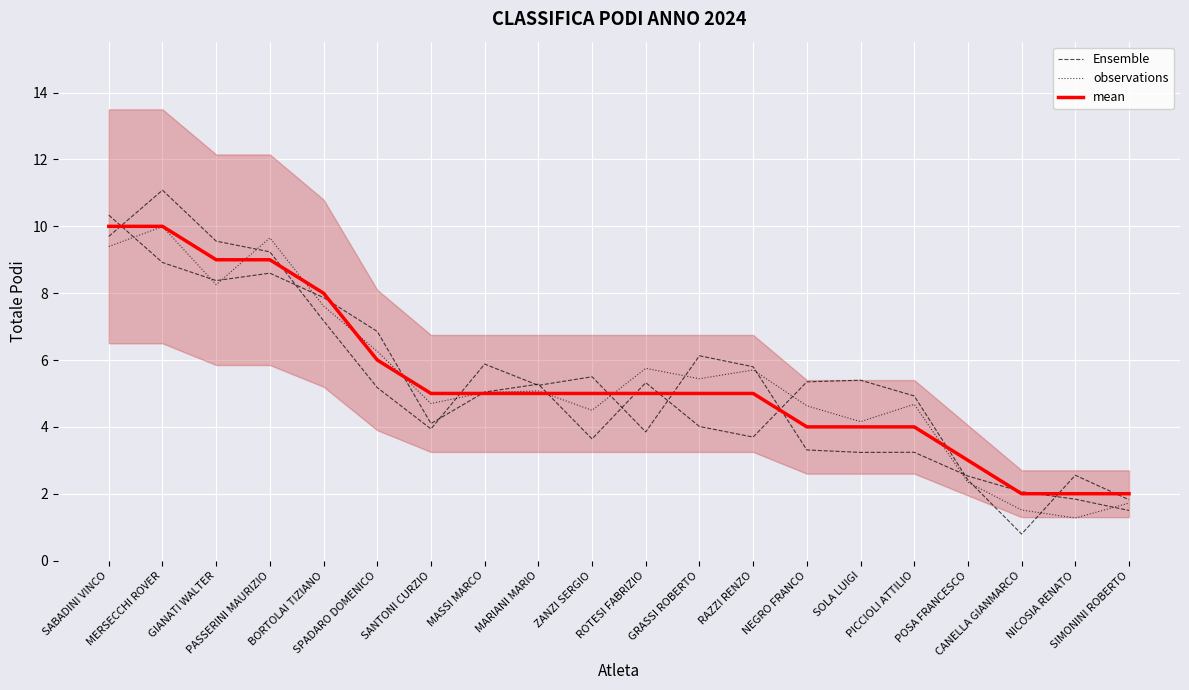

Is this an area chart (filled region under the line)?

No